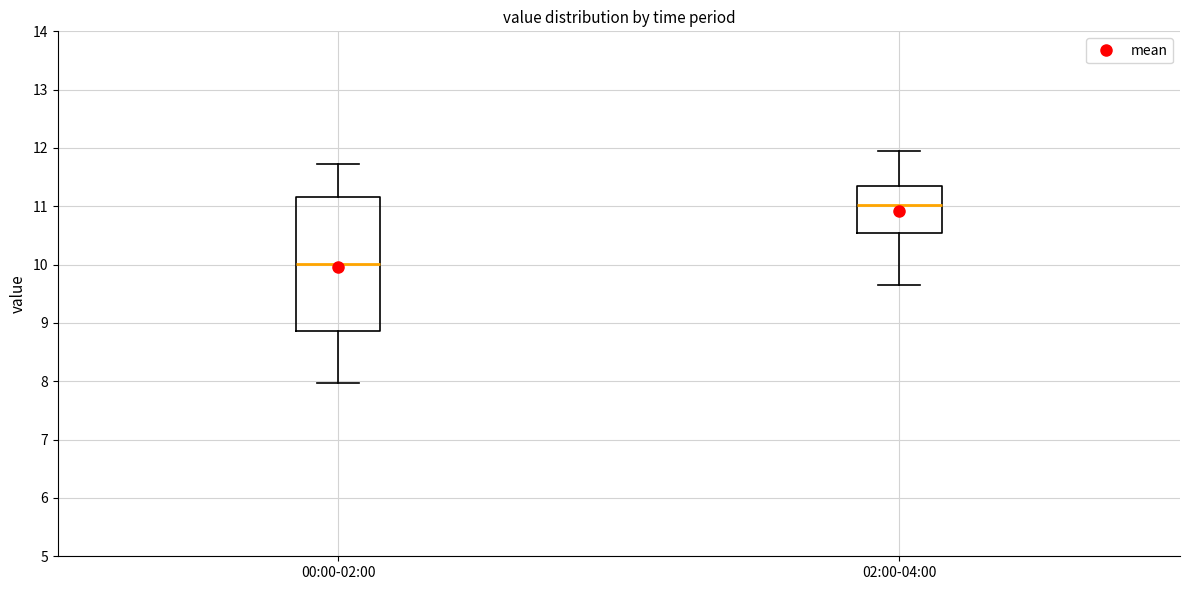

Reading left to right, transcribe this box plot: for each box, give where its median line is, the range the box spans, and where its two whiskers end, as read against the y-axis. The values are not printed on the chart, so give them approximately, as read against the axis.

00:00-02:00: median 10.0, box 8.9 to 11.2, whiskers 8.0 to 11.7
02:00-04:00: median 11.0, box 10.5 to 11.4, whiskers 9.7 to 12.0